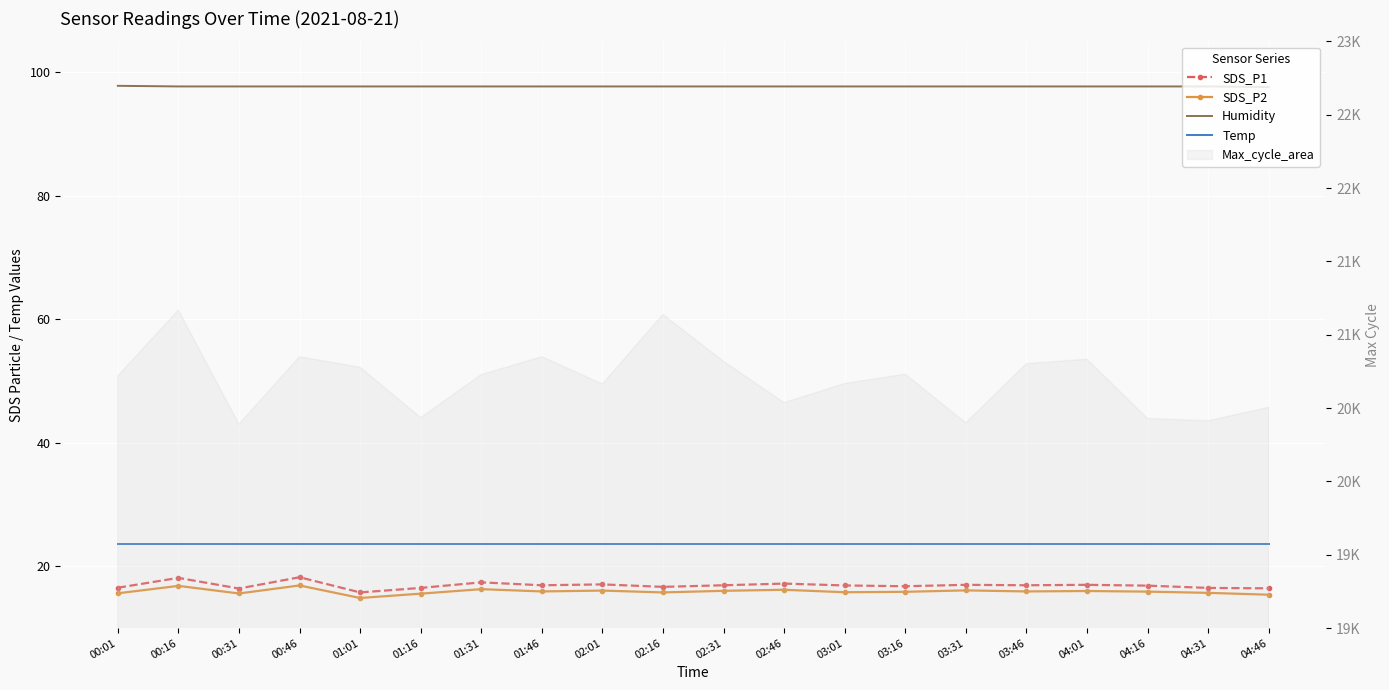

Is it true that SDS_P1 equals 8.5 at 02:46?

False